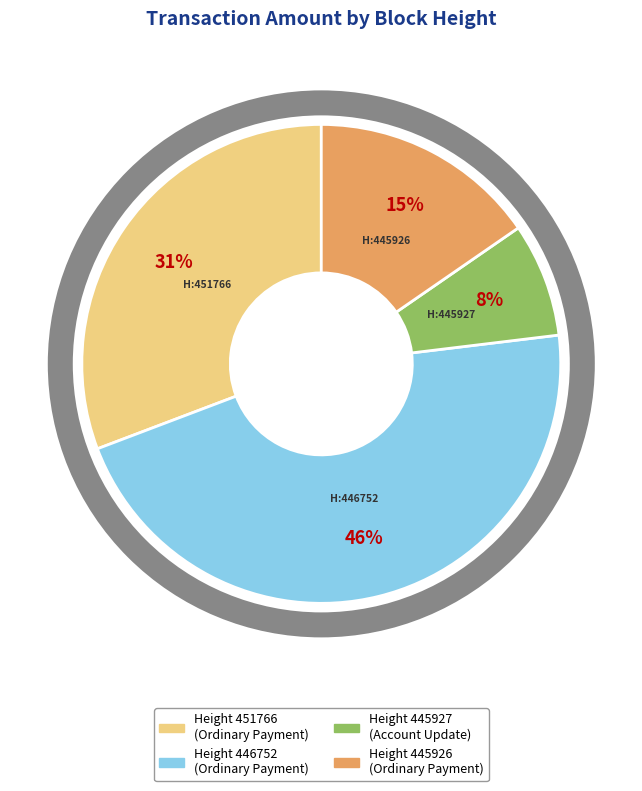

To the nearest percent, what is the difference between the largest and smallest slice percentages?

38%